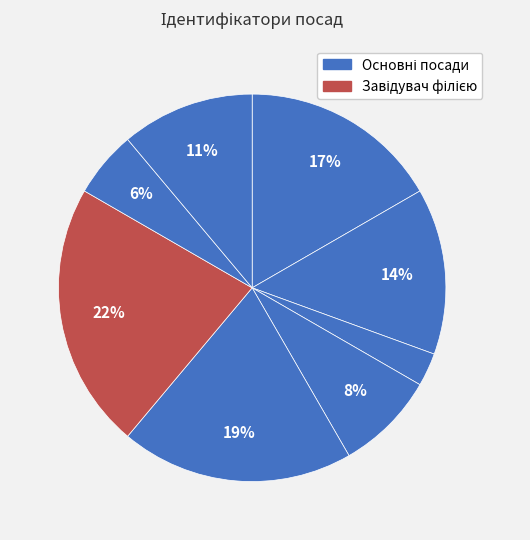

Count the number of slices in the pie.

8